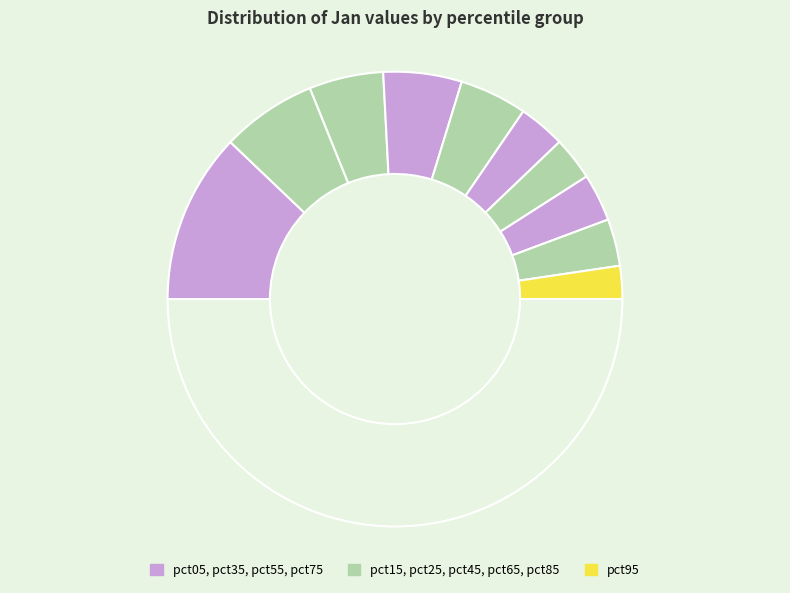

Is there any slice that represents more than half of the pie?

No